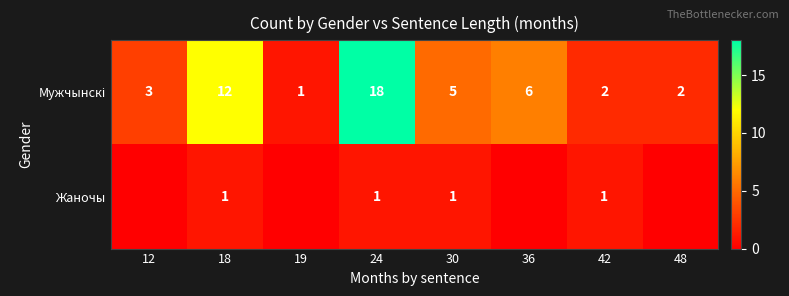

True or false: Жаночы has a value of 0 at 18.

False